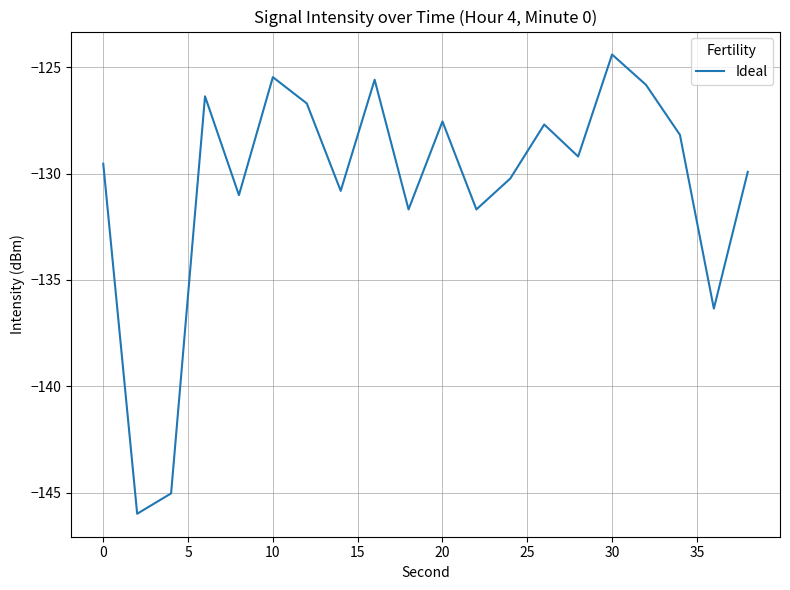

What is the smallest value displayed?

-146.0